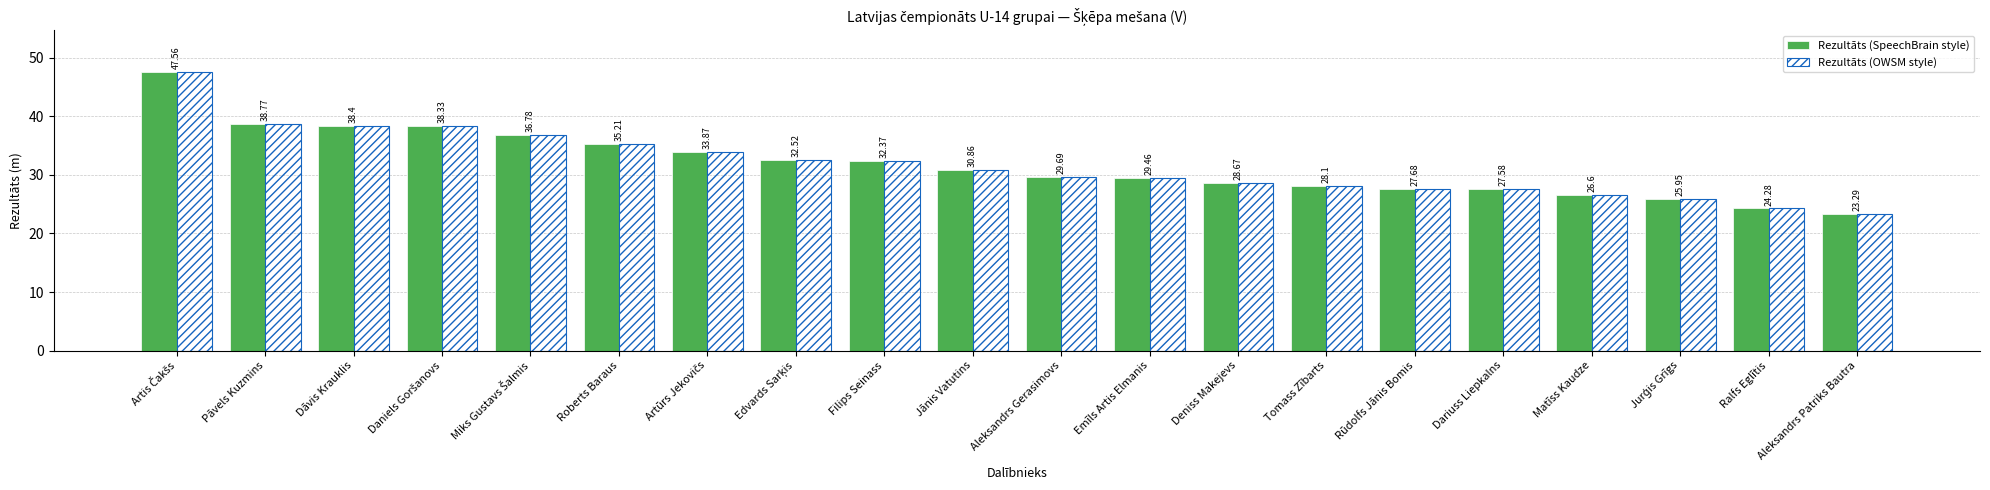

What is the total value across all series at Jānis Vatutins?

61.7